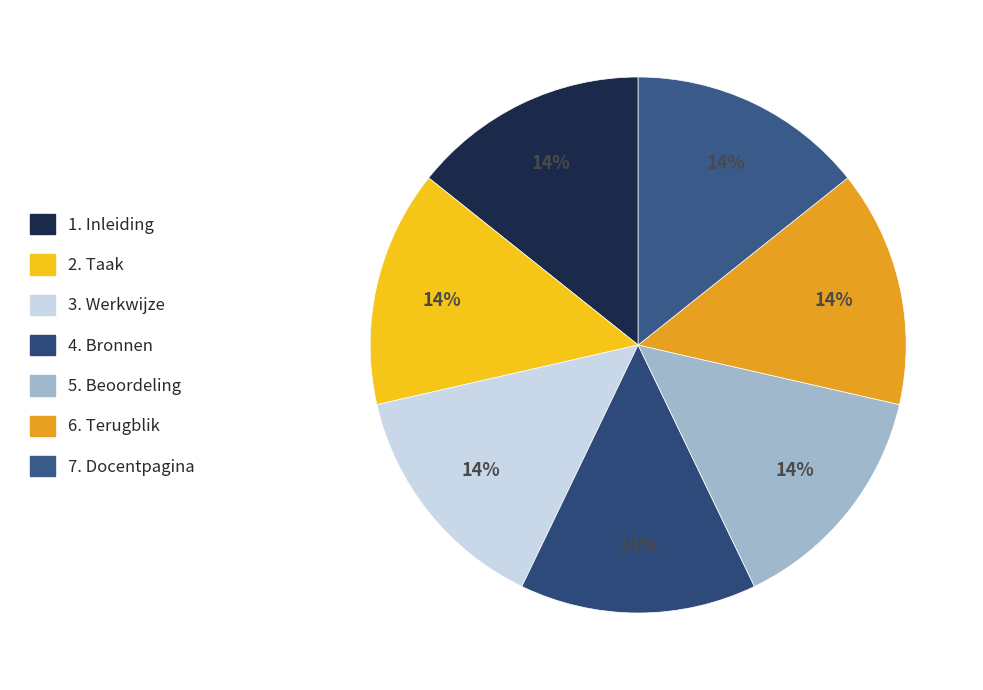

Count the number of slices in the pie.

7